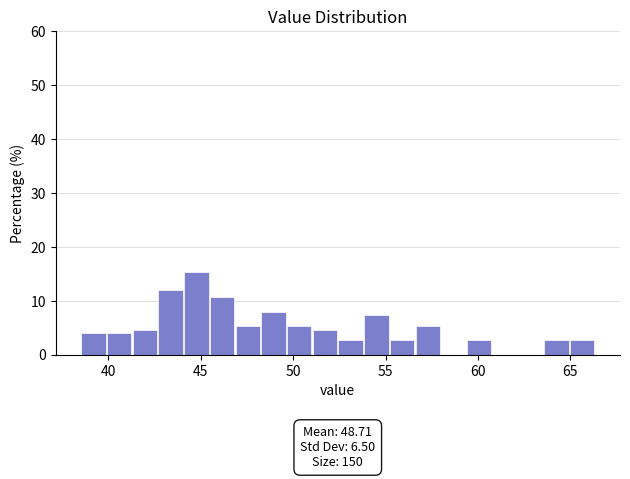

Around what value on the x-axis is the tallest bar? Give the approximate position of its centre, as read against the axis.

45.0